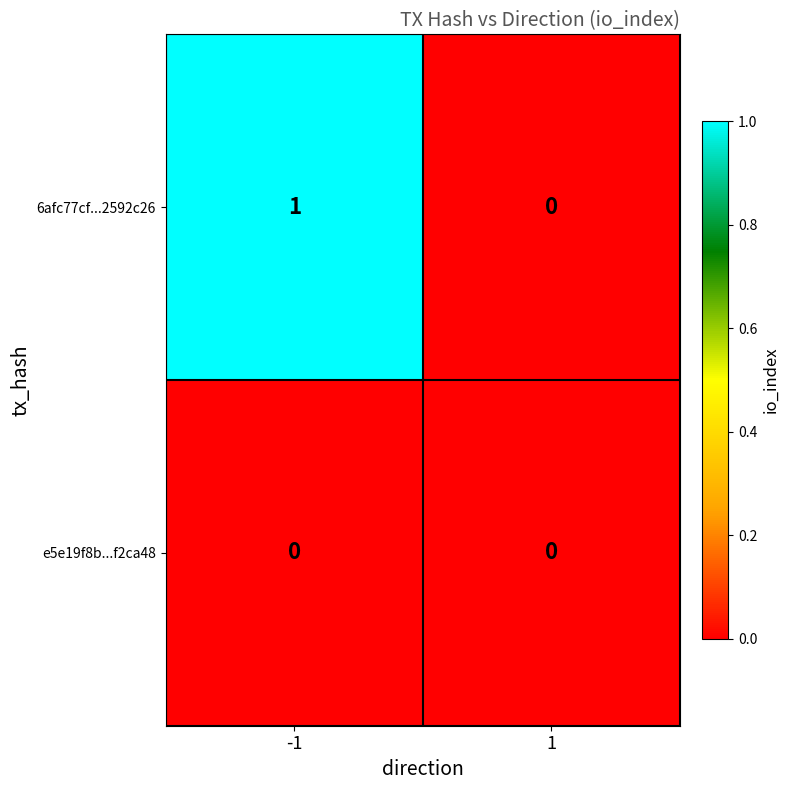

Between -1 and 1, which series saw the biggest shift?

6afc77cf...2592c26